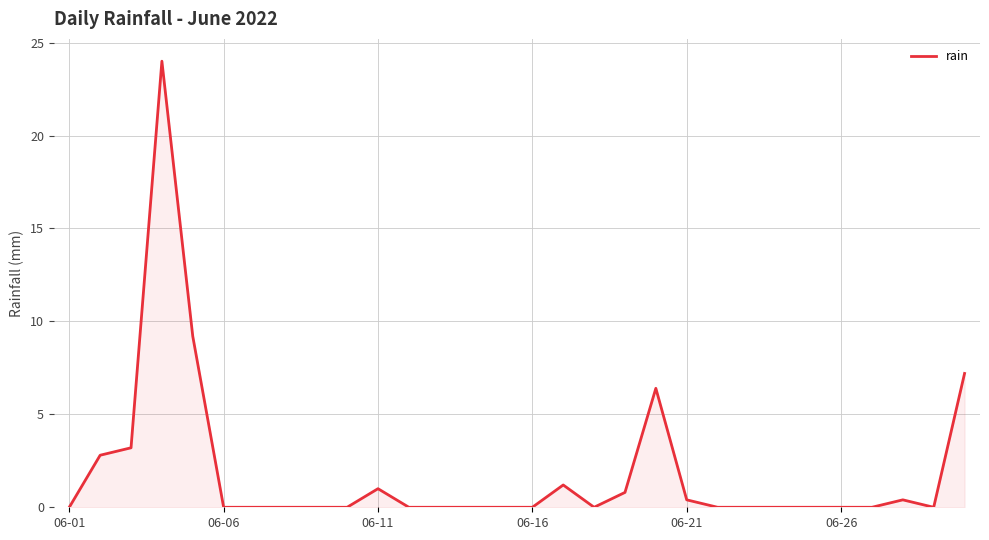

What is the greatest value displayed?

24.0